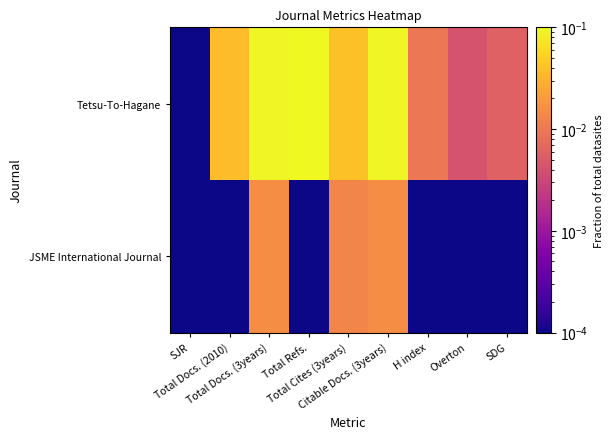

Which has a higher value, Total Docs. (2010) or SJR?

Total Docs. (2010)